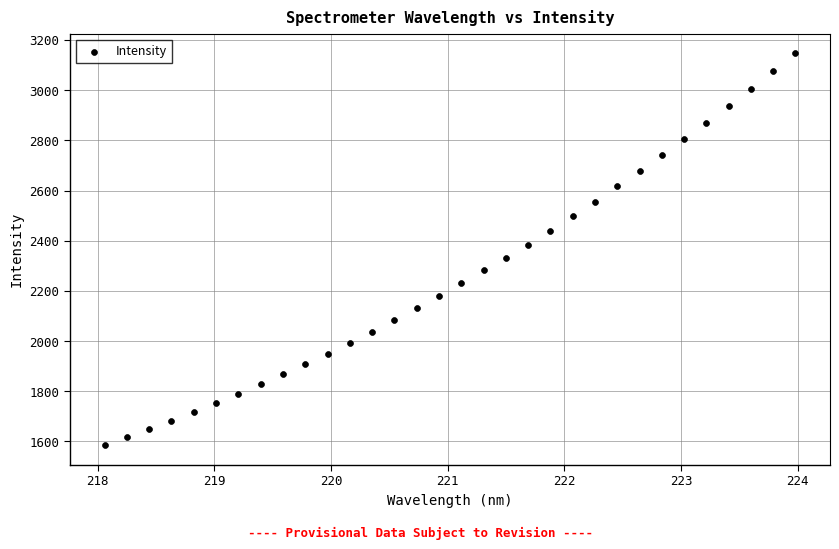

What is the range of Y values (max minus min)?

1561.1